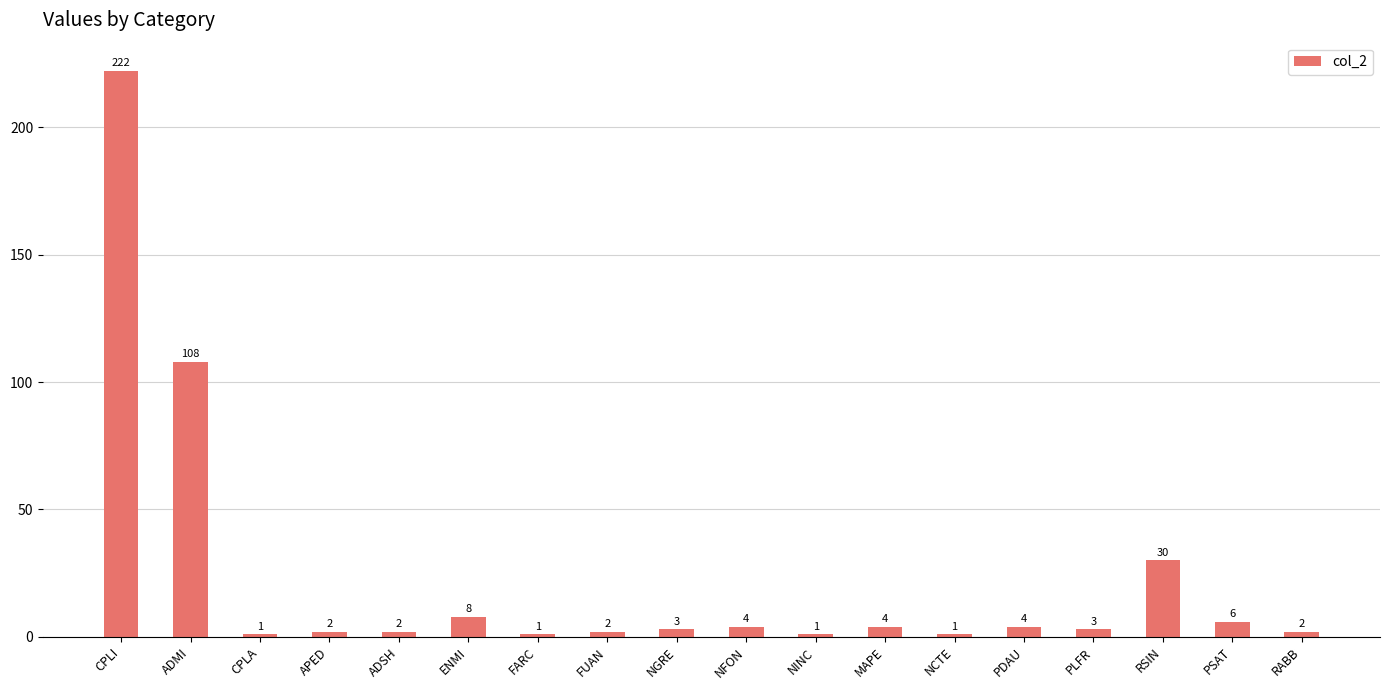

What is the sum of all values?

404